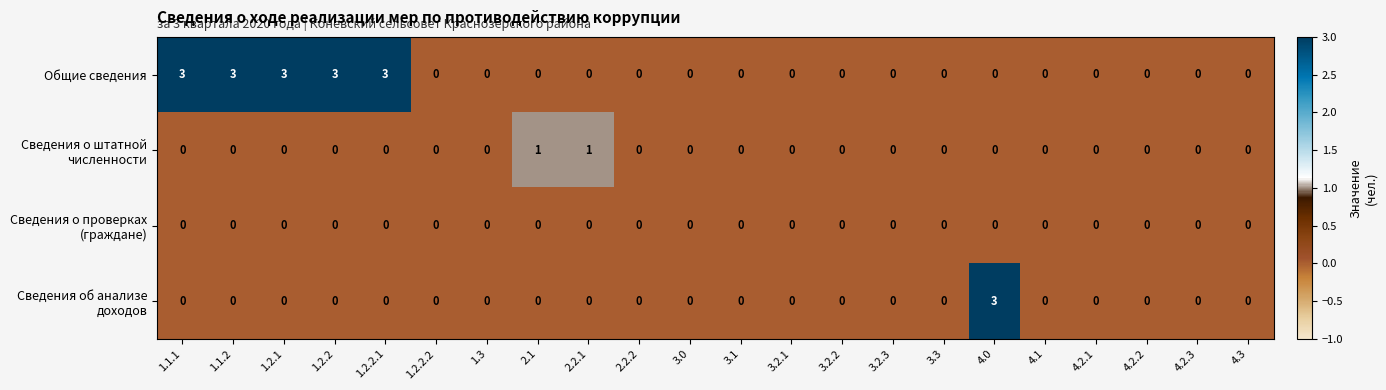

The Общие сведения series shows 0 at 4.2.3. True or false?

True